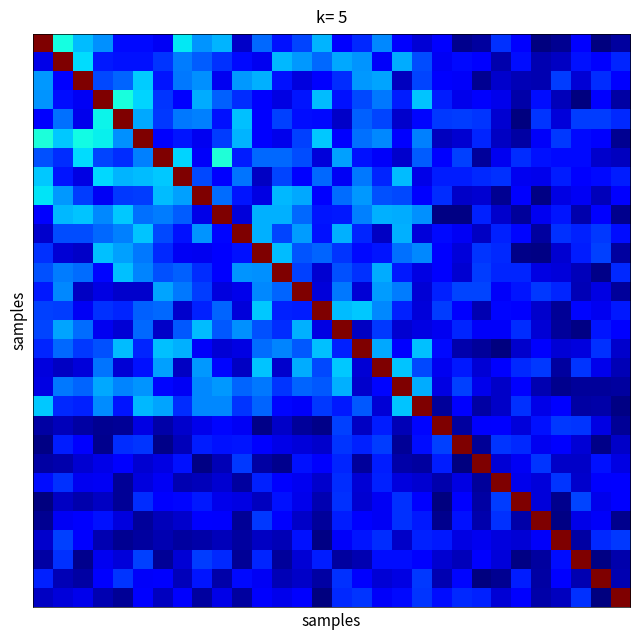

What is the greatest value displayed?

1.0